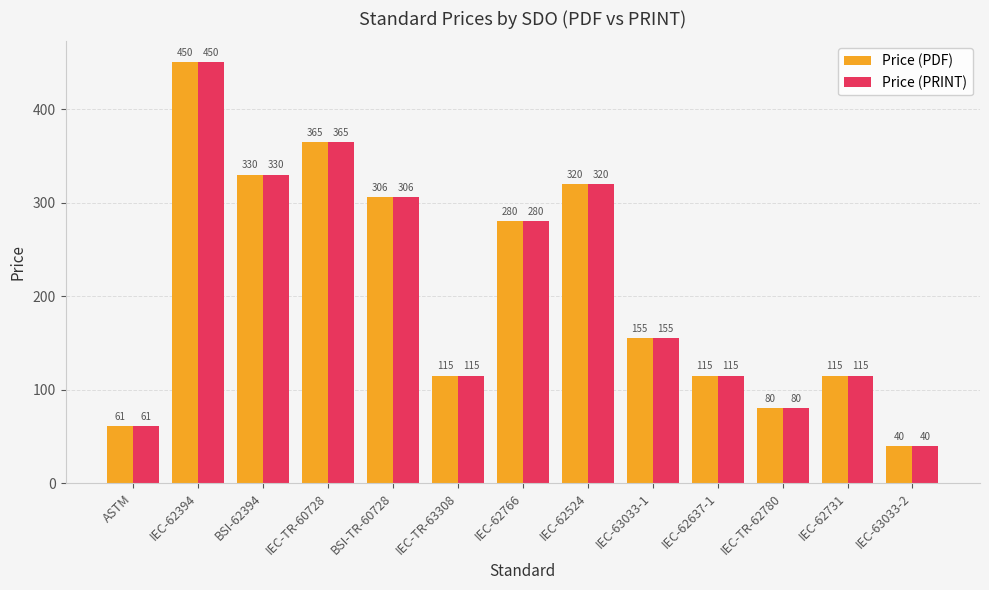

At which label is Price (PRINT) closest to 245?

IEC-62766